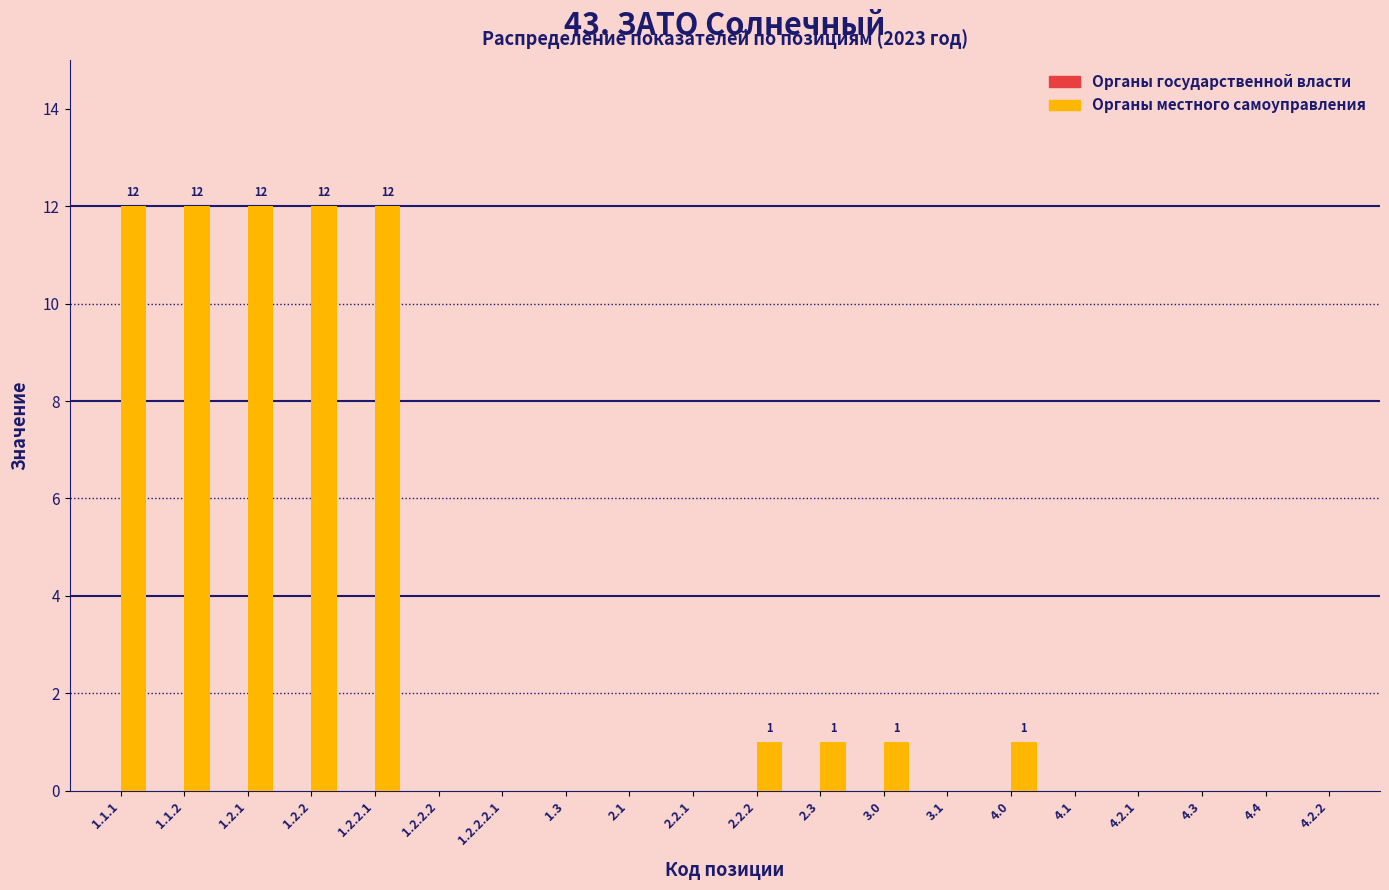

Reading left to right, extract all data points from this chart.

1.1.1=12	1.1.2=12	1.2.1=12	1.2.2=12	1.2.2.1=12	1.2.2.2=0	1.2.2.2.1=0	1.3=0	2.1=0	2.2.1=0	2.2.2=1	2.3=1	3.0=1	3.1=0	4.0=1	4.1=0	4.2.1=0	4.3=0	4.4=0	4.2.2=0